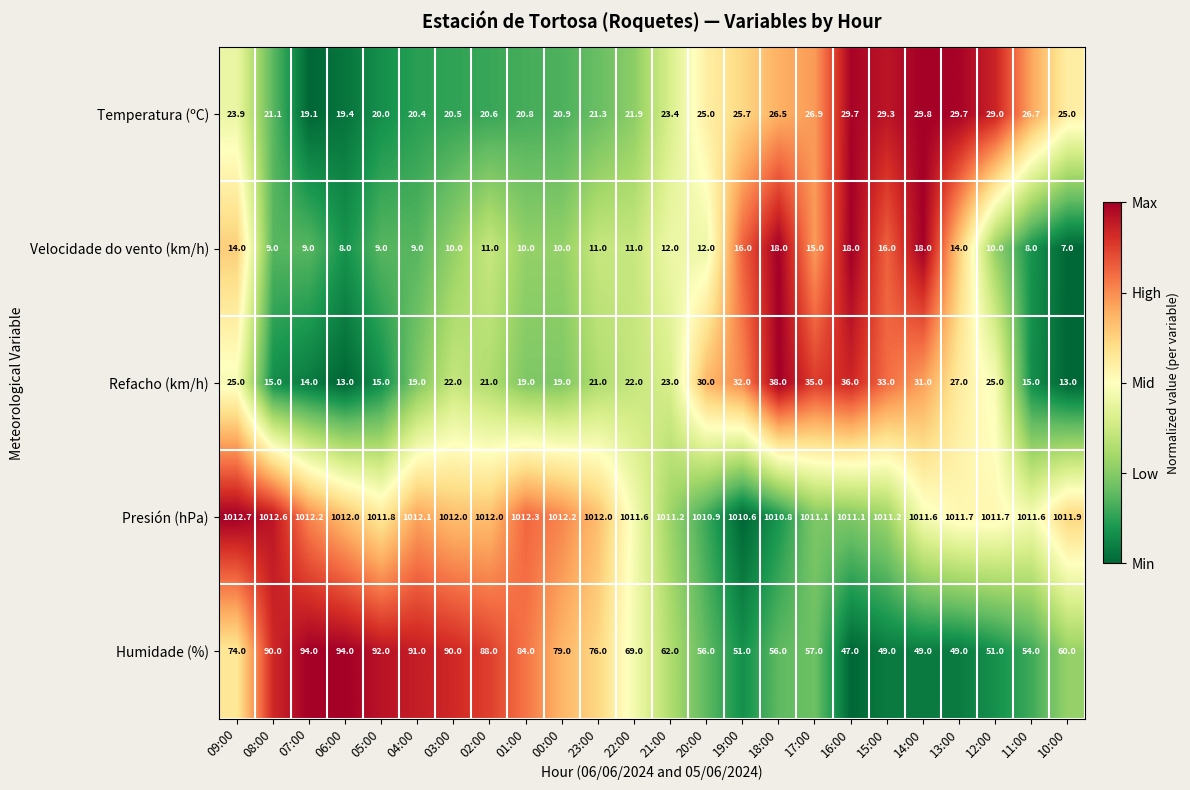

Which series has the largest total across all categories?

Presión (hPa)